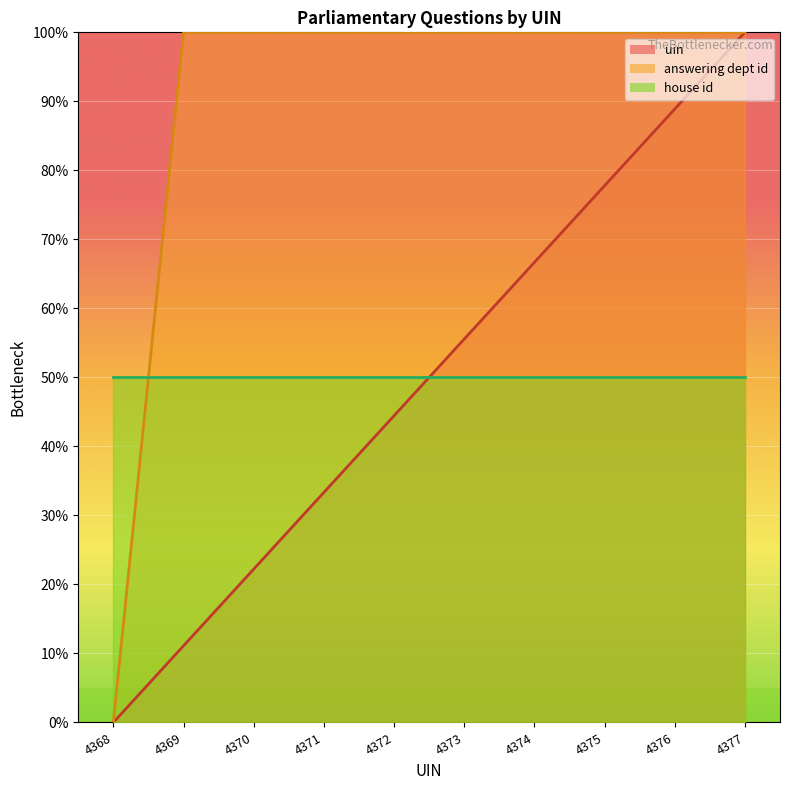

Where does the uin series first go above 55?

4373